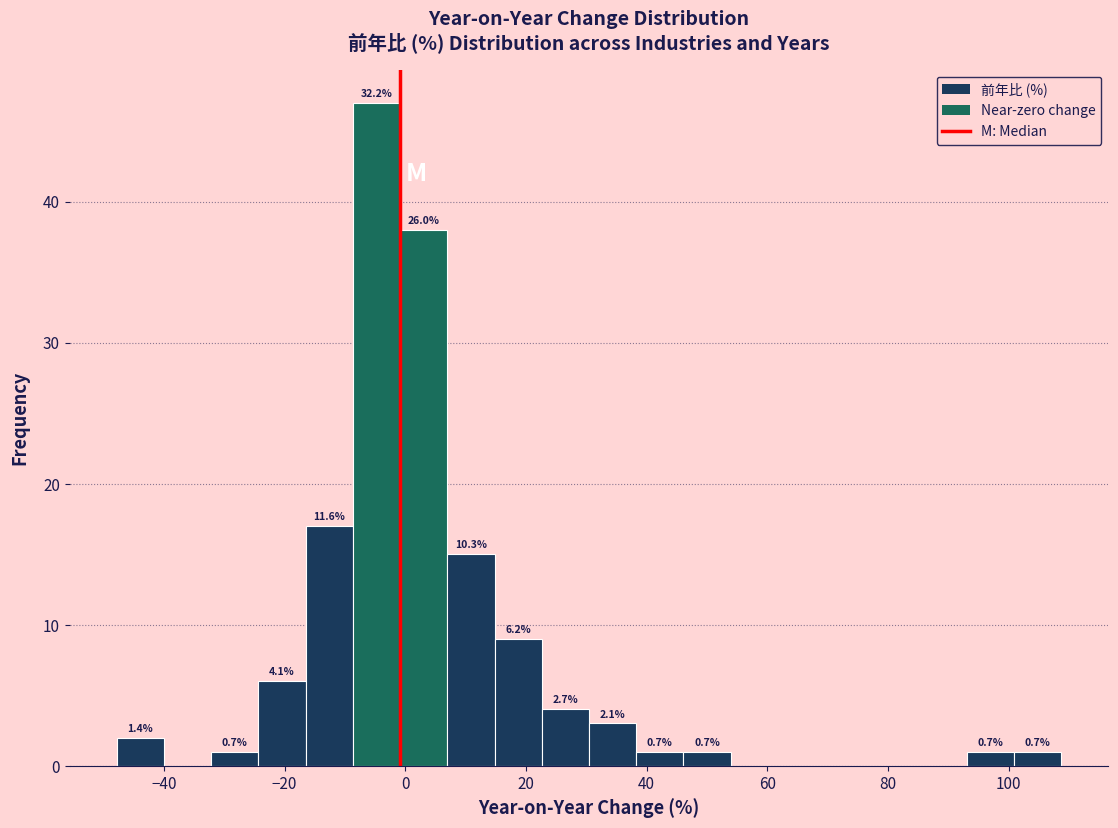

Around what value on the x-axis is the tallest bar? Give the approximate position of its centre, as read against the axis.

-4